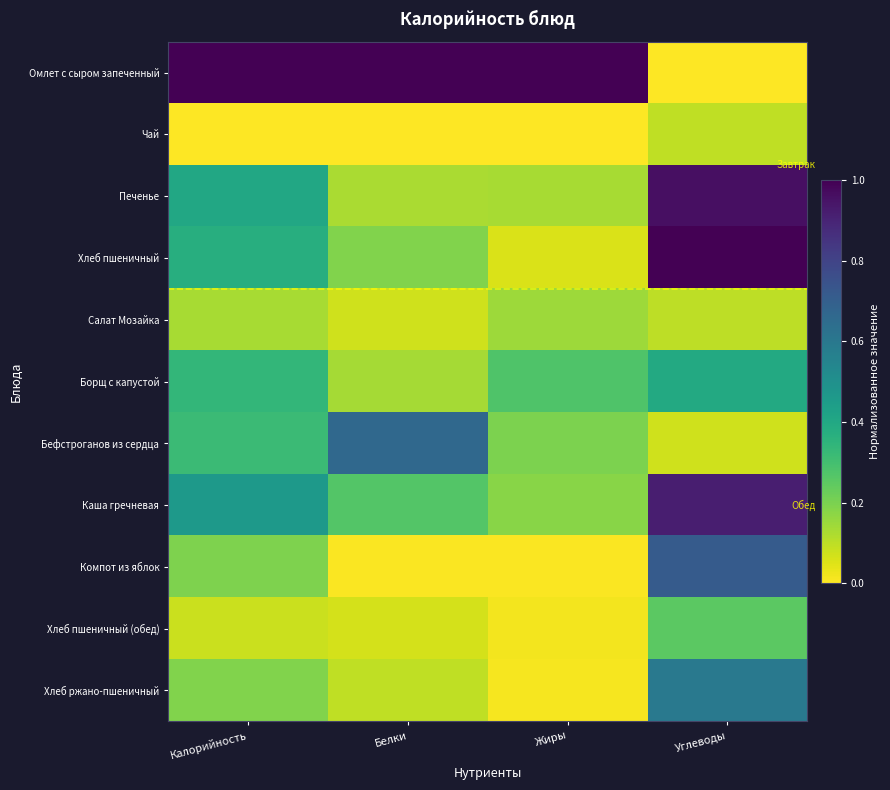

What is the spread (max minus min) of values at Белки?

1.0